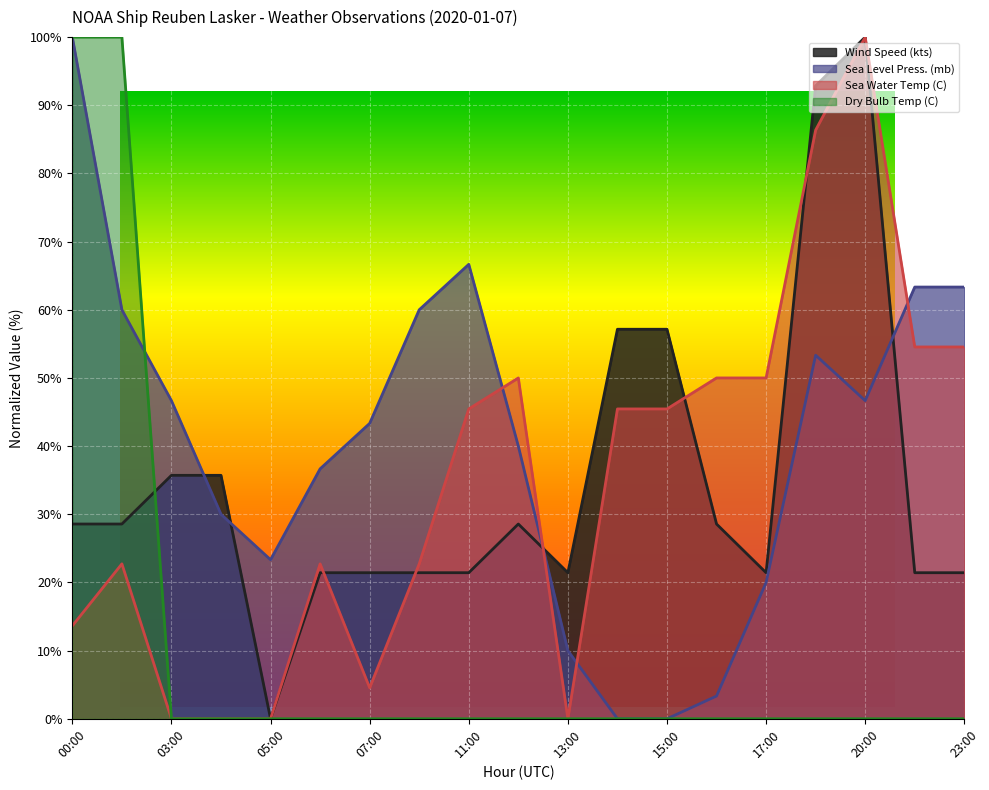

Reading right to left, what are all the values shown in this chart?

Wind Speed (kts): 21.4	21.4	100.0	92.9	21.4	28.6	57.1	57.1	21.4	28.6	21.4	21.4	21.4	21.4	0.0	35.7	35.7	28.6	28.6
Sea Level Press. (mb): 63.3	63.3	46.7	53.3	20.0	3.3	0.0	0.0	10.0	40.0	66.7	60.0	43.3	36.7	23.3	30.0	46.7	60.0	100.0
Sea Water Temp (C): 54.5	54.5	100.0	86.4	50.0	50.0	45.5	45.5	0.0	50.0	45.5	22.7	4.5	22.7	0.0	0.0	0.0	22.7	13.6
Dry Bulb Temp (C): 0.0	0.0	0.0	0.0	0.0	0.0	0.0	0.0	0.0	0.0	0.0	0.0	0.0	0.0	0.0	0.0	0.0	100.0	100.0